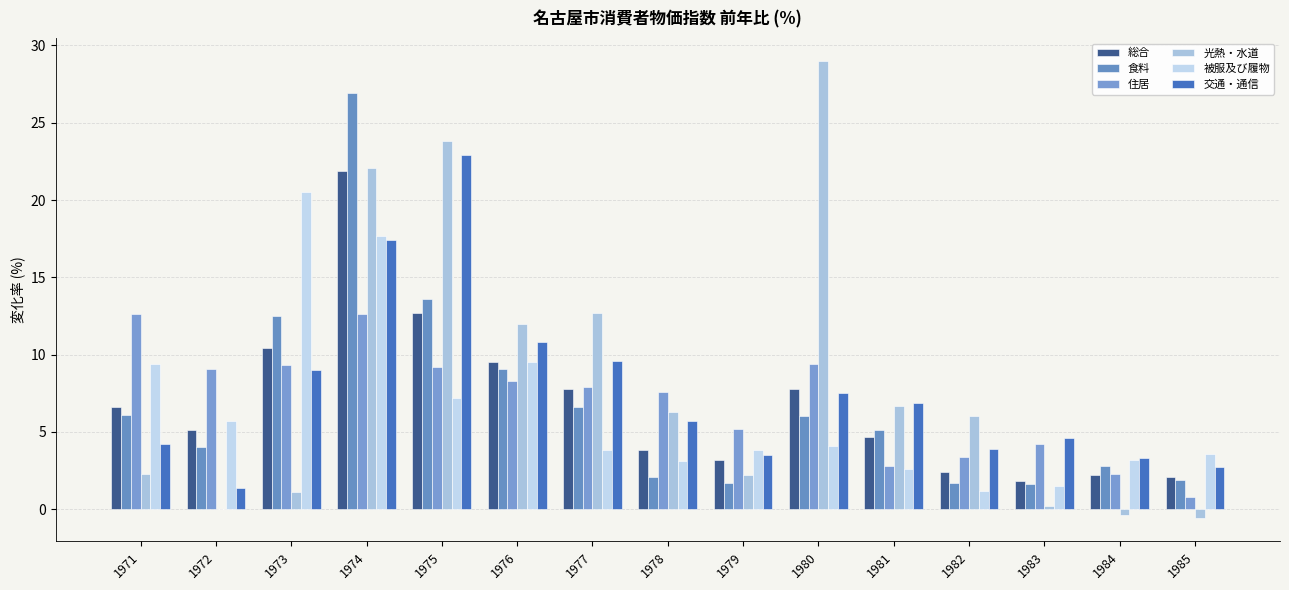

What is the difference between the 光熱・水道 values at 1974 and 1984?

22.5